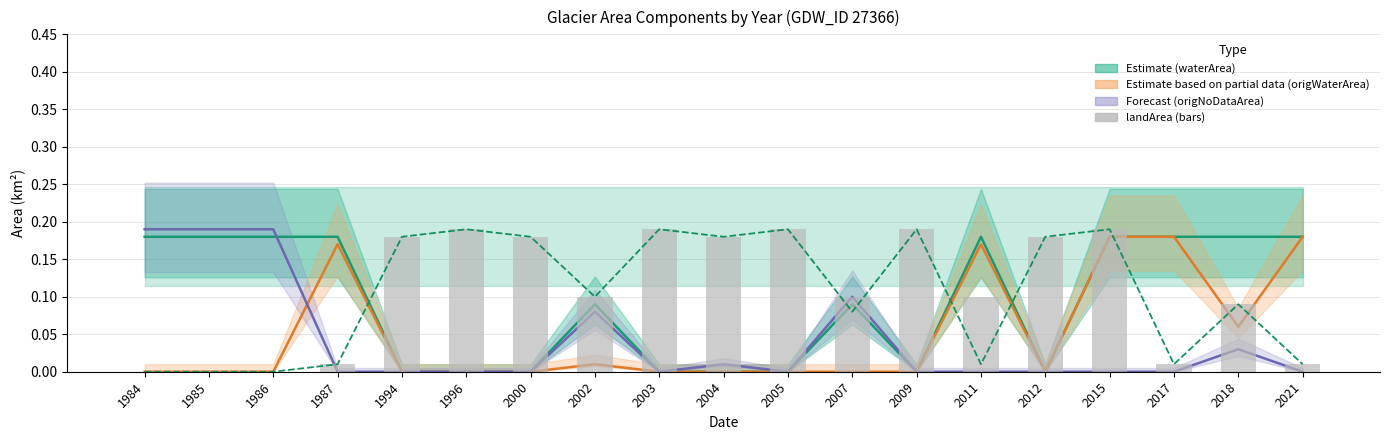

Is the value of origWaterArea at 2021 greater than the value of origlandArea at 2015?

No